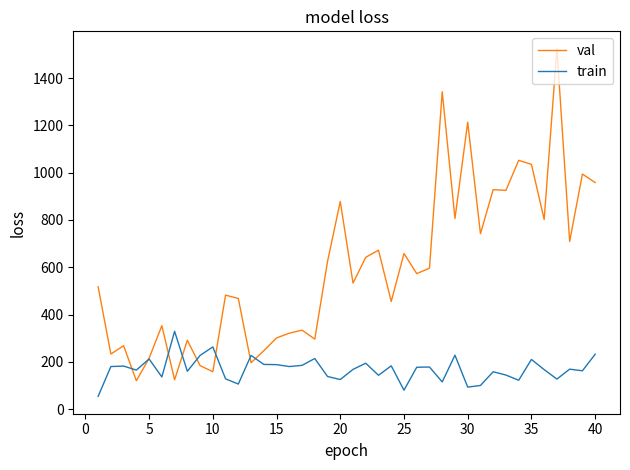

List the series in order of their overall mean, lowest first.

train, val